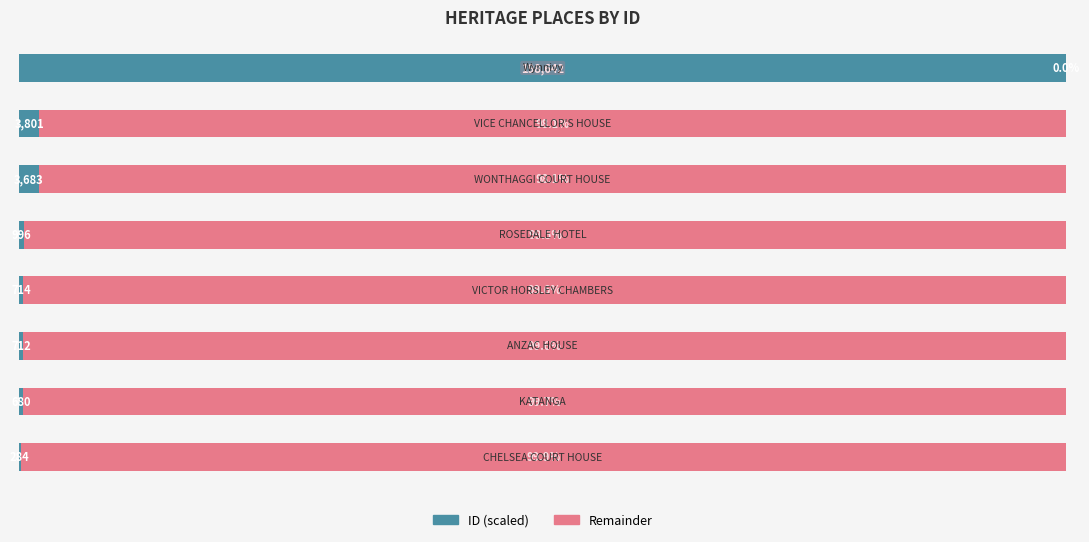

What are all the series names shown in the legend?

ID (scaled), Remainder